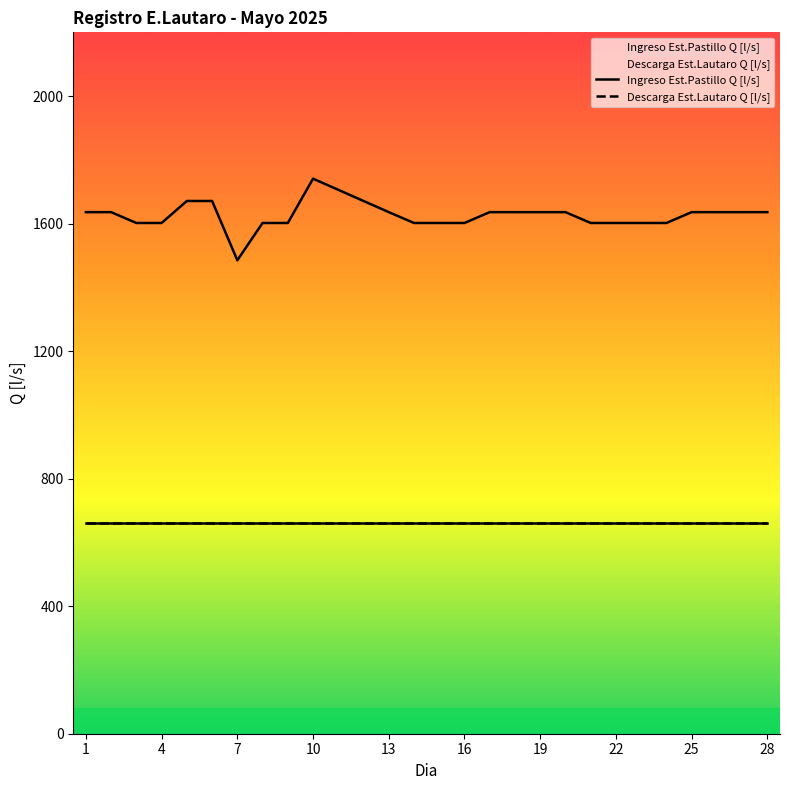

The chart shows a value of 2456 at 11. True or false?

False